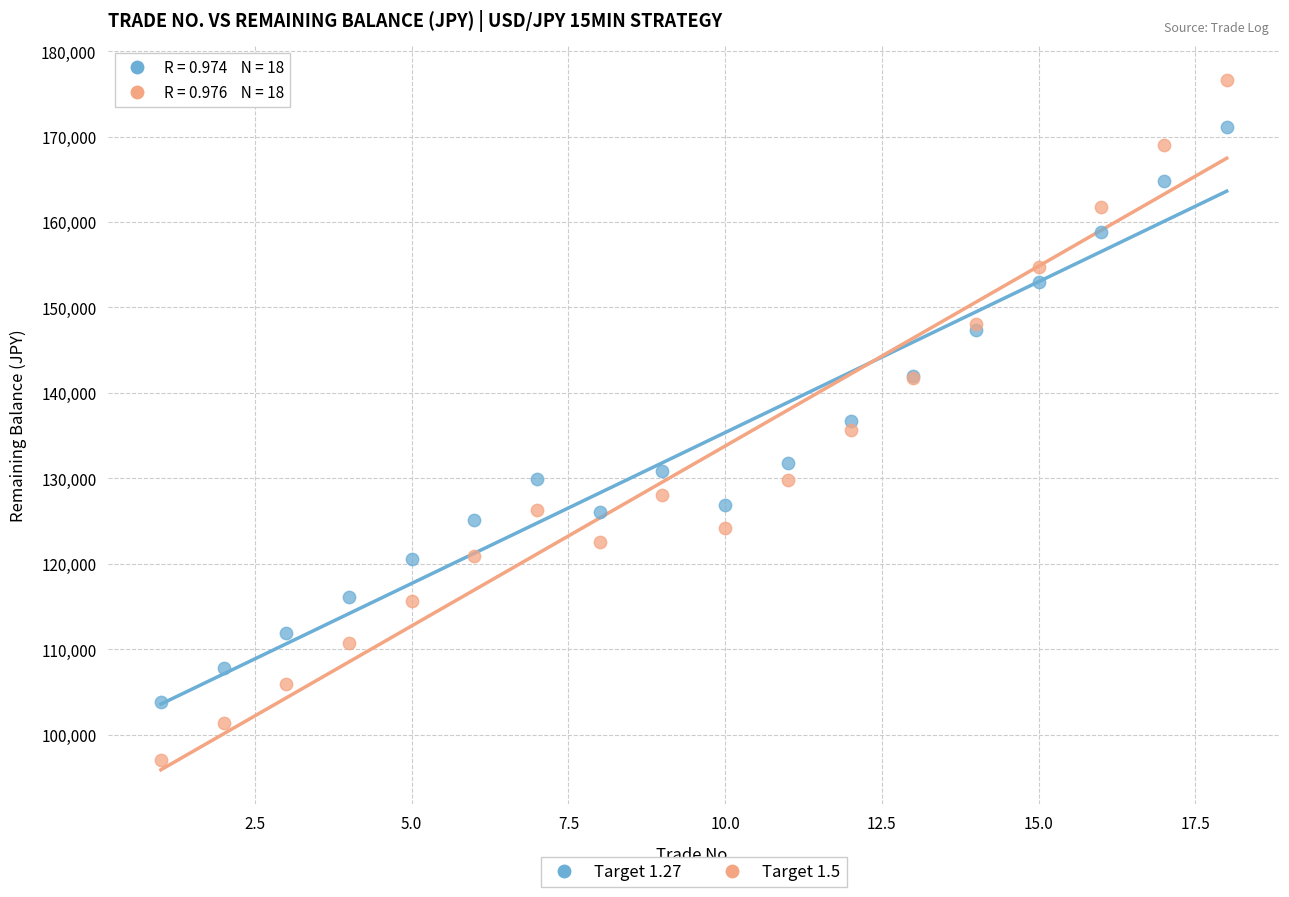

Which series has the largest Y range (max minus min)?

Target 1.5